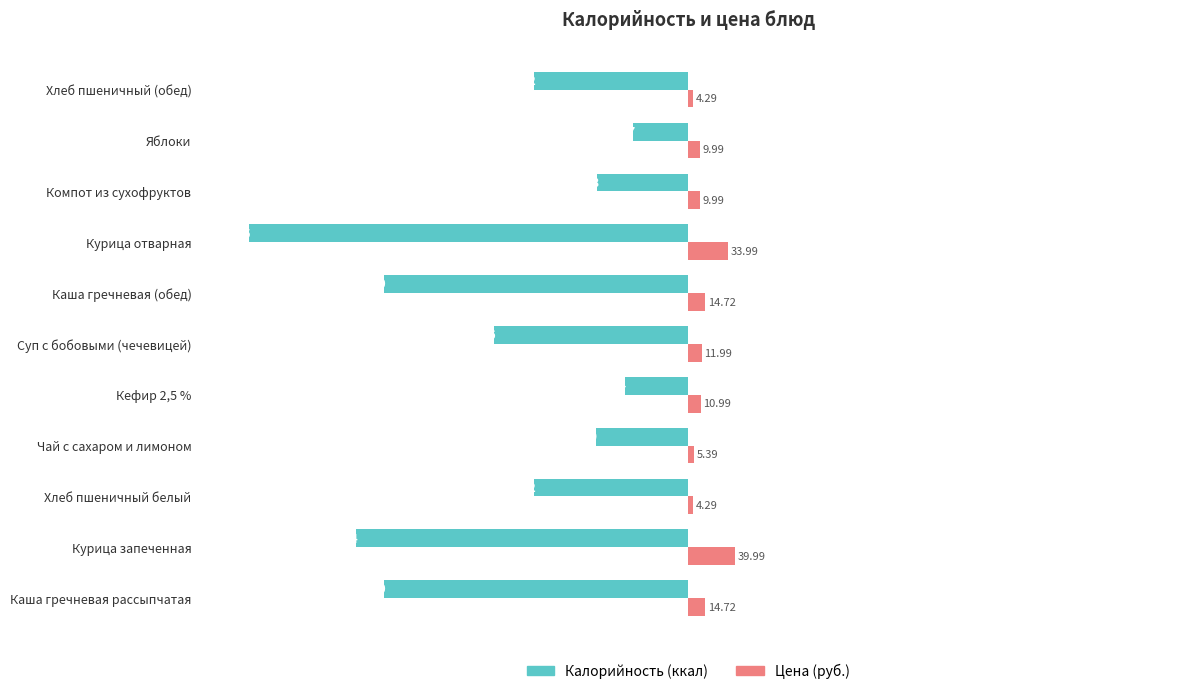

Rank the series by their average value, from lowest to highest.

Калорийность (ккал), Цена (руб.)